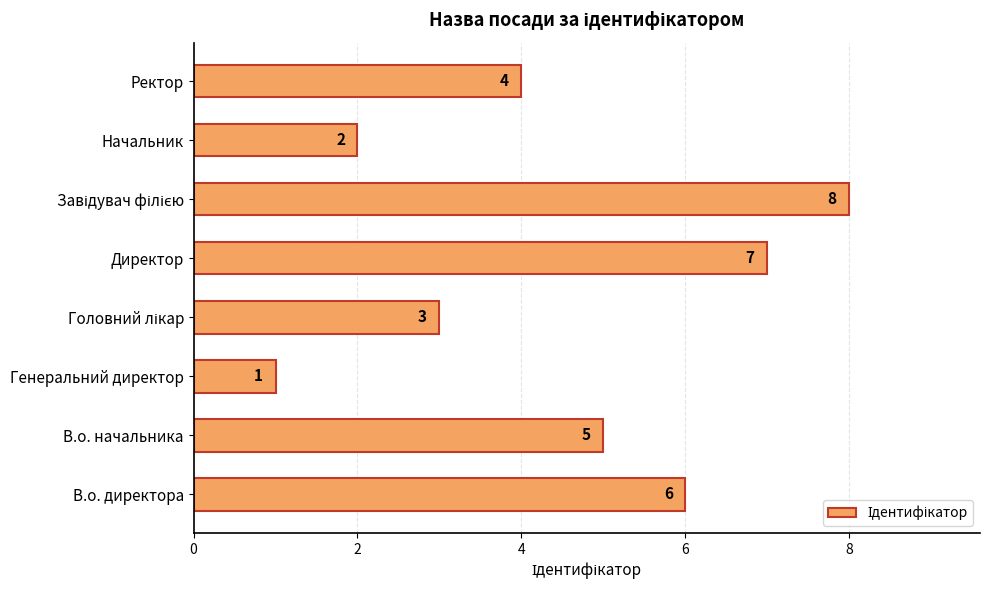

At which label is the value closest to 4?

Ректор